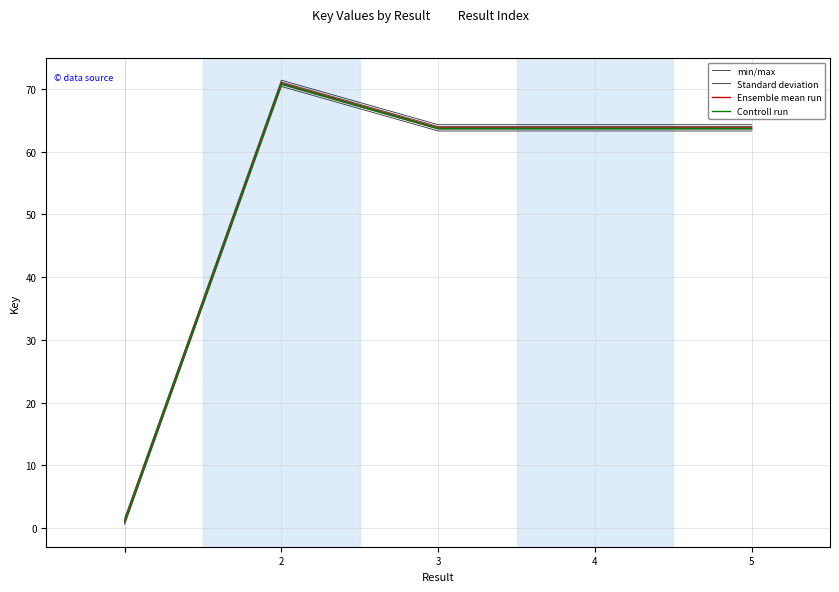

At 2, list the series in order from largest to smallest.

min/max, Standard deviation, Ensemble mean run, Controll run